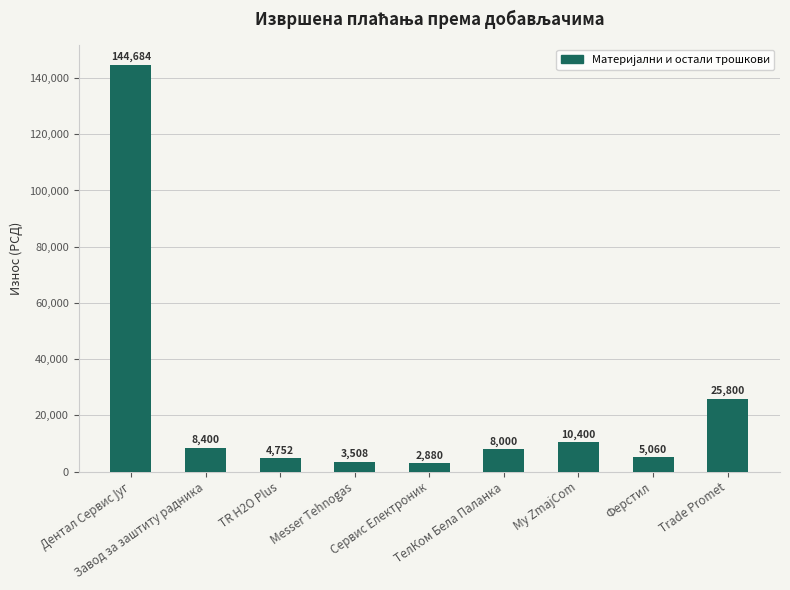

How many series are shown in this chart?

1